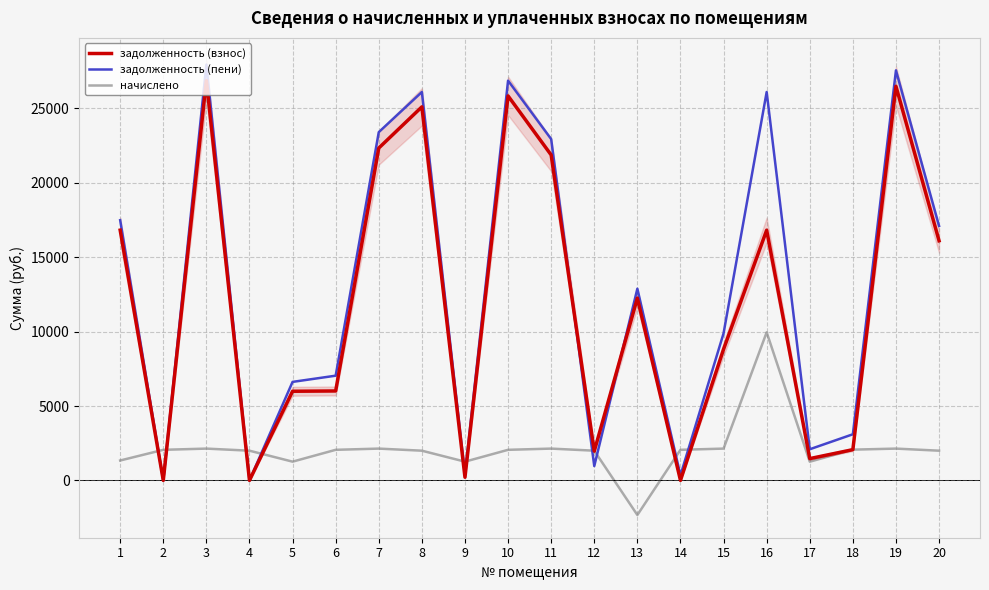

How many values in начислено are above zero?

19